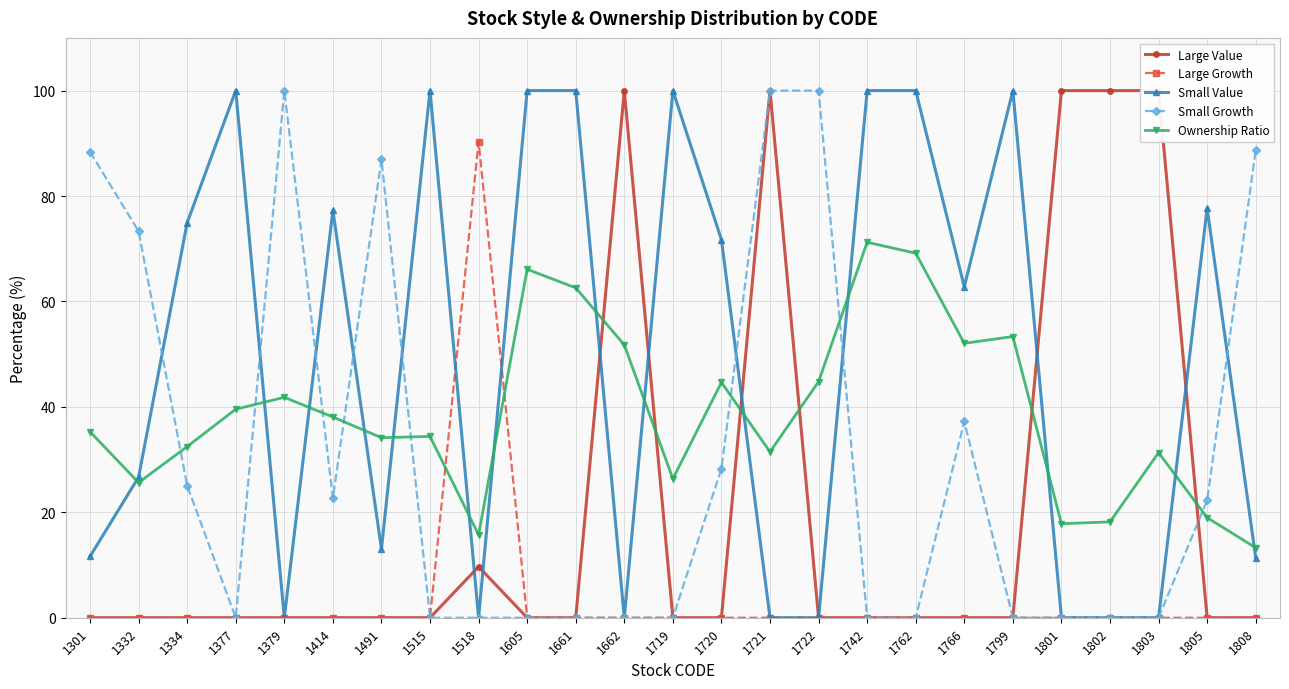

What is the difference between the highest and lowest values at 1515?

100.0